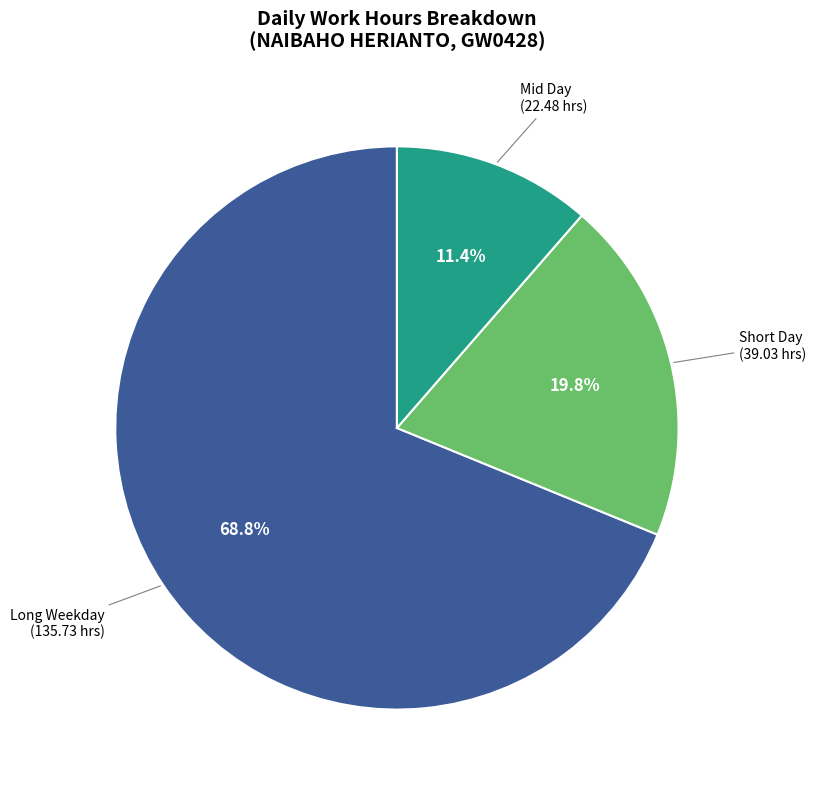

Does any single category account for the majority?

Yes